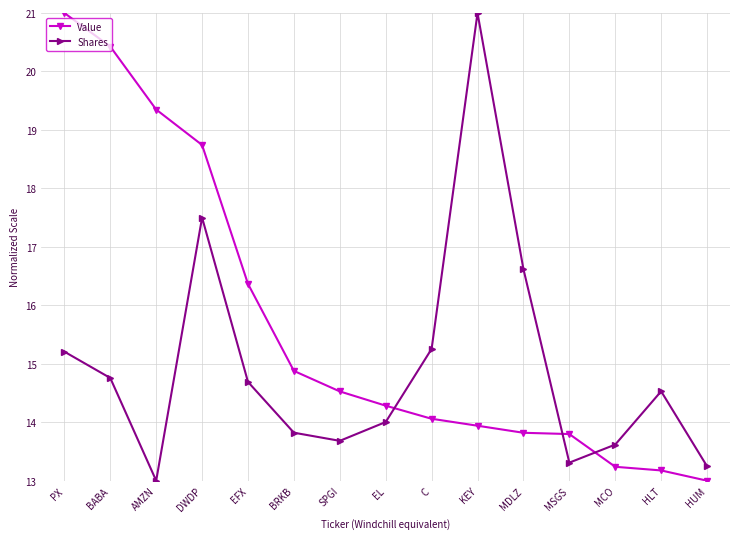

The Value series shows 13.8 at MSGS. True or false?

True